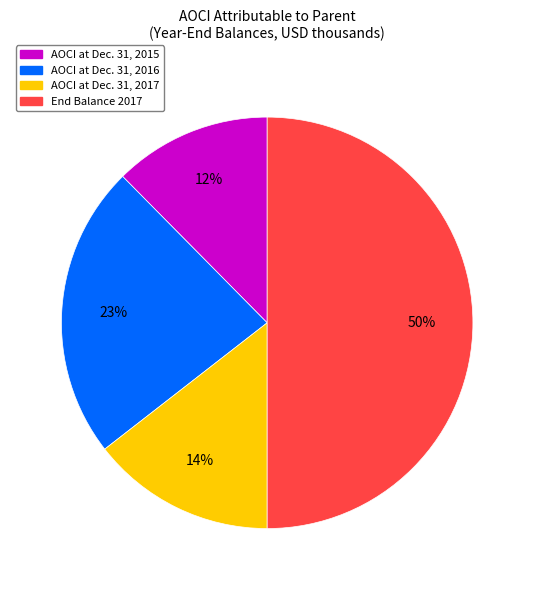

To the nearest percent, what is the average slice percentage?

25%